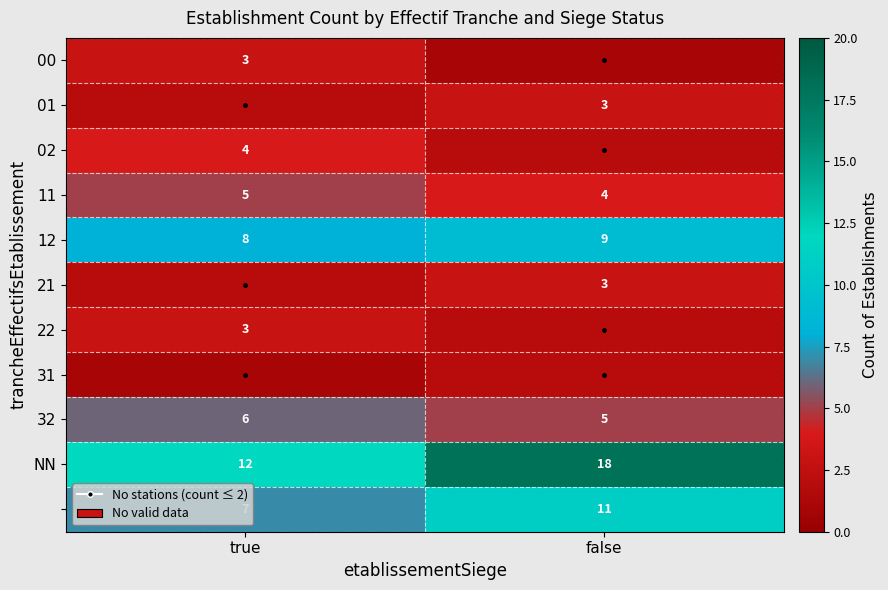

What is the sum of the NN values at false and true?

30